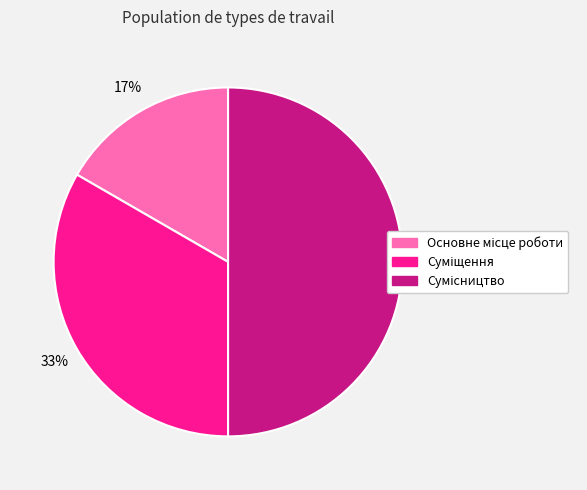

To the nearest percent, what is the average slice percentage?

33%